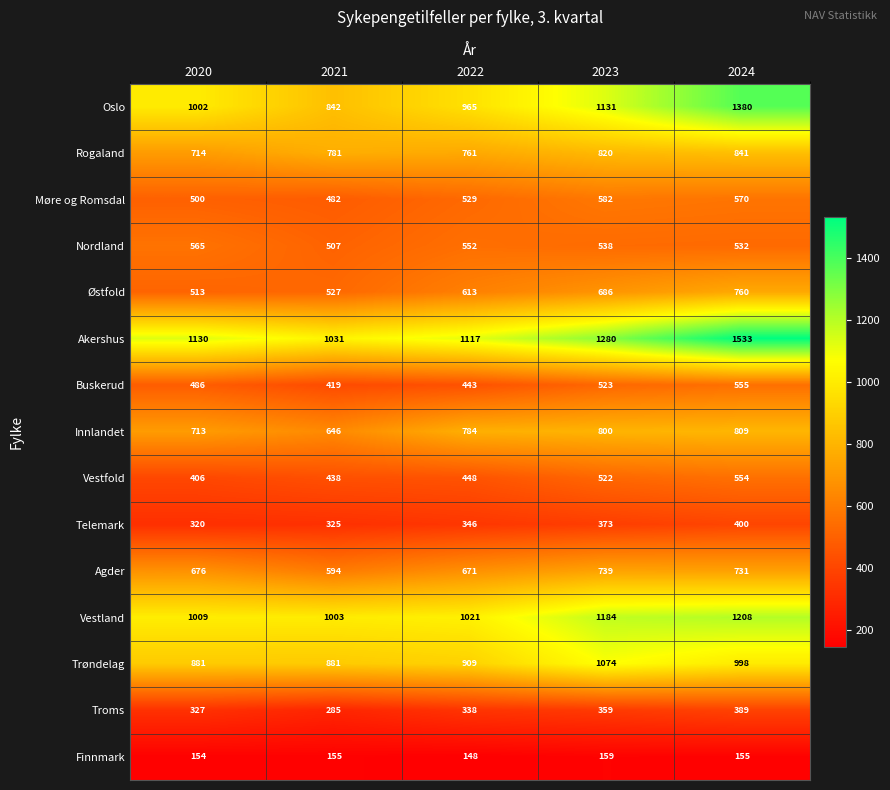

What is the difference between the highest and lowest values at 2024?

1378